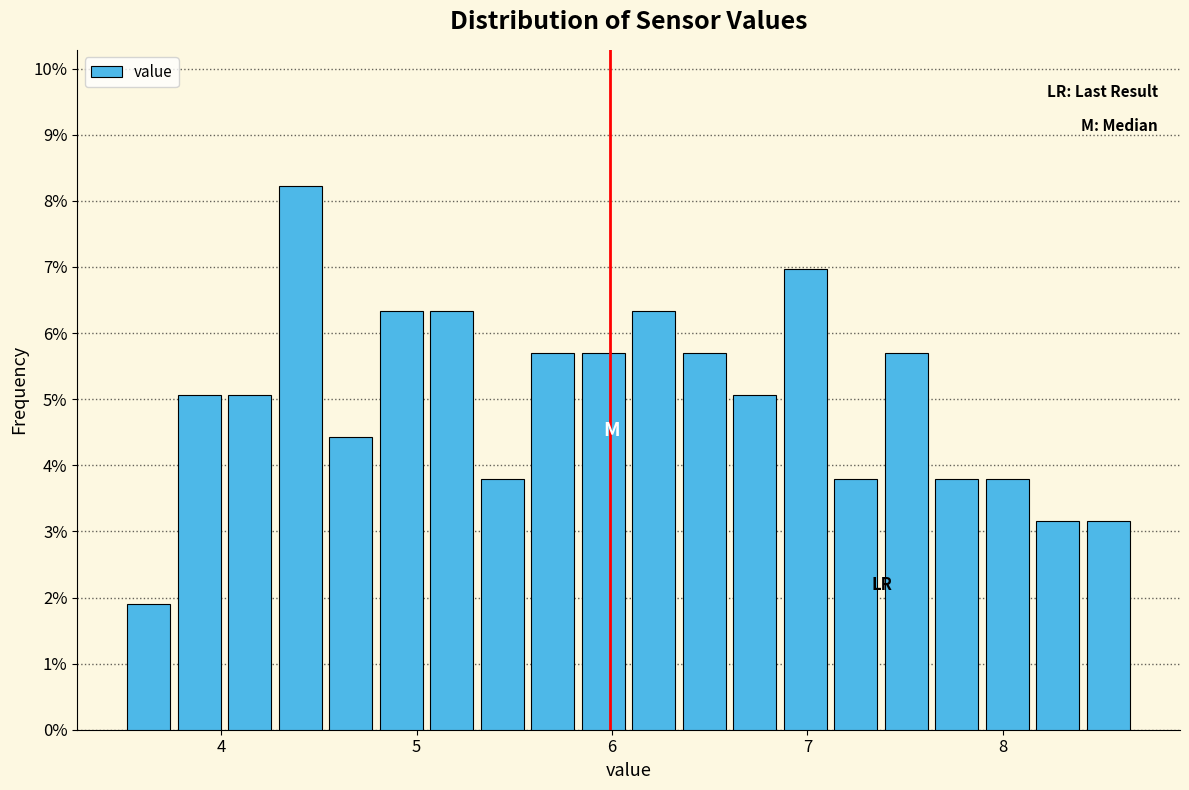

Read against the x-axis, roughly where is the centre of the tallest bar?

4.4